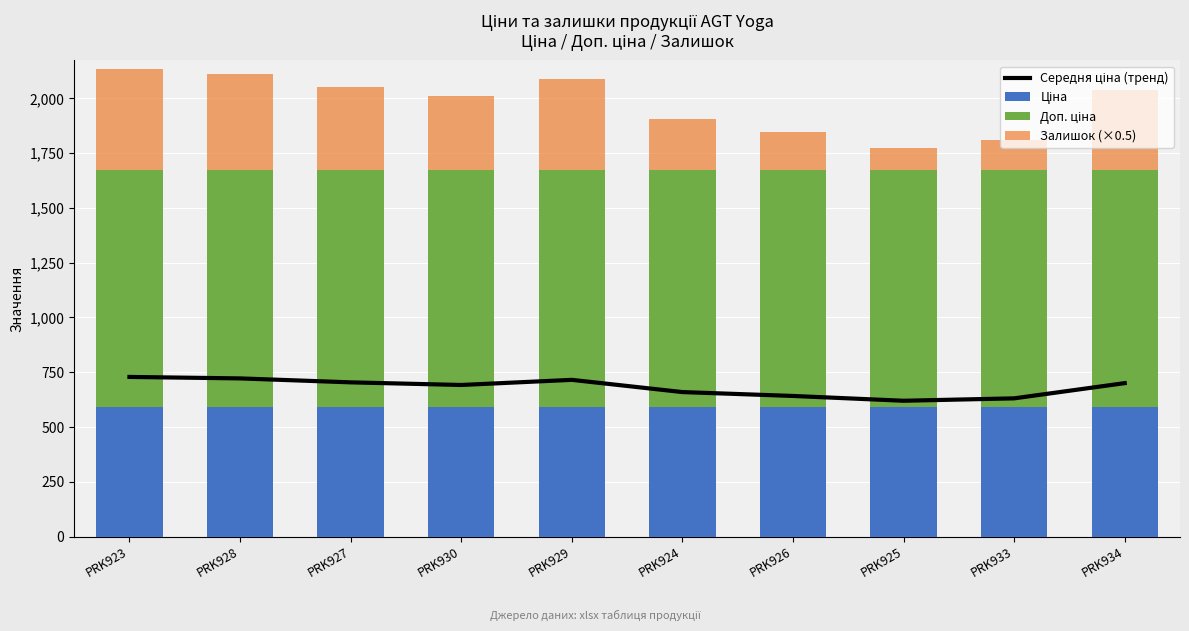

The Залишок (×0.5) series shows 400.7 at PRK924. True or false?

False